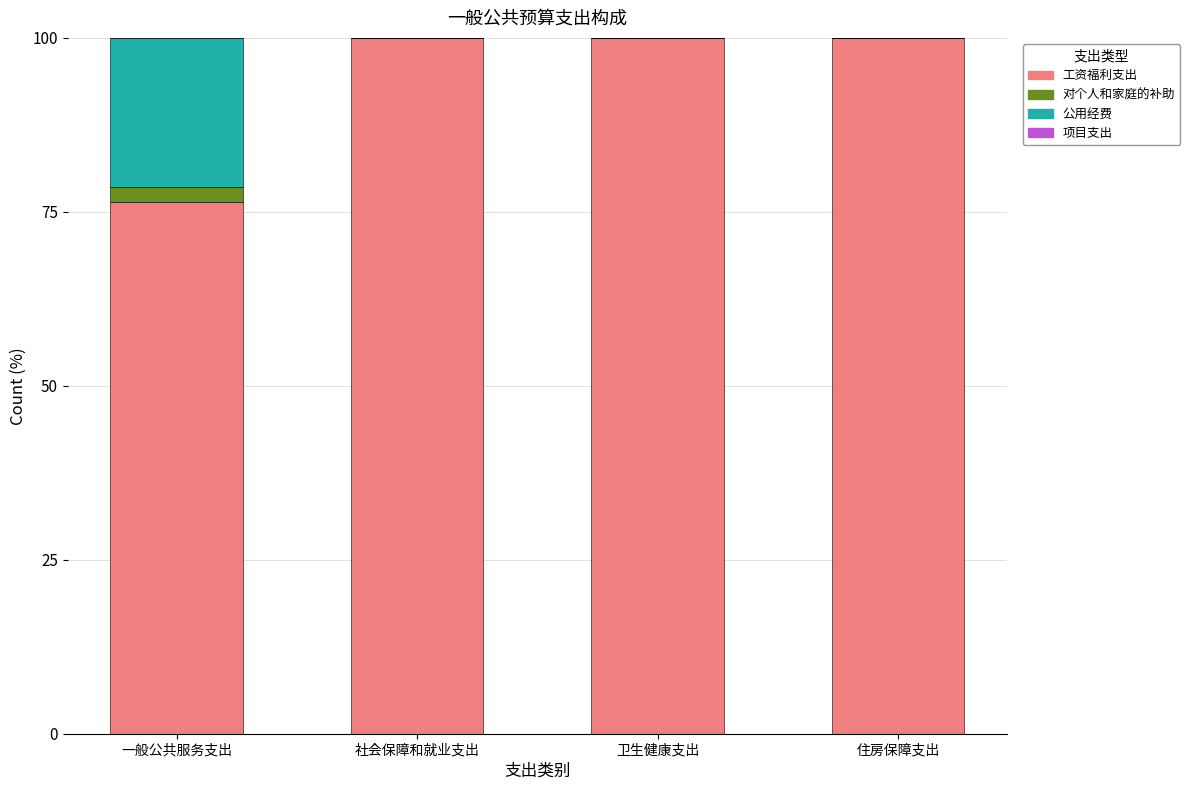

What is the approximate value of 工资福利支出 at 一般公共服务支出?

76.4